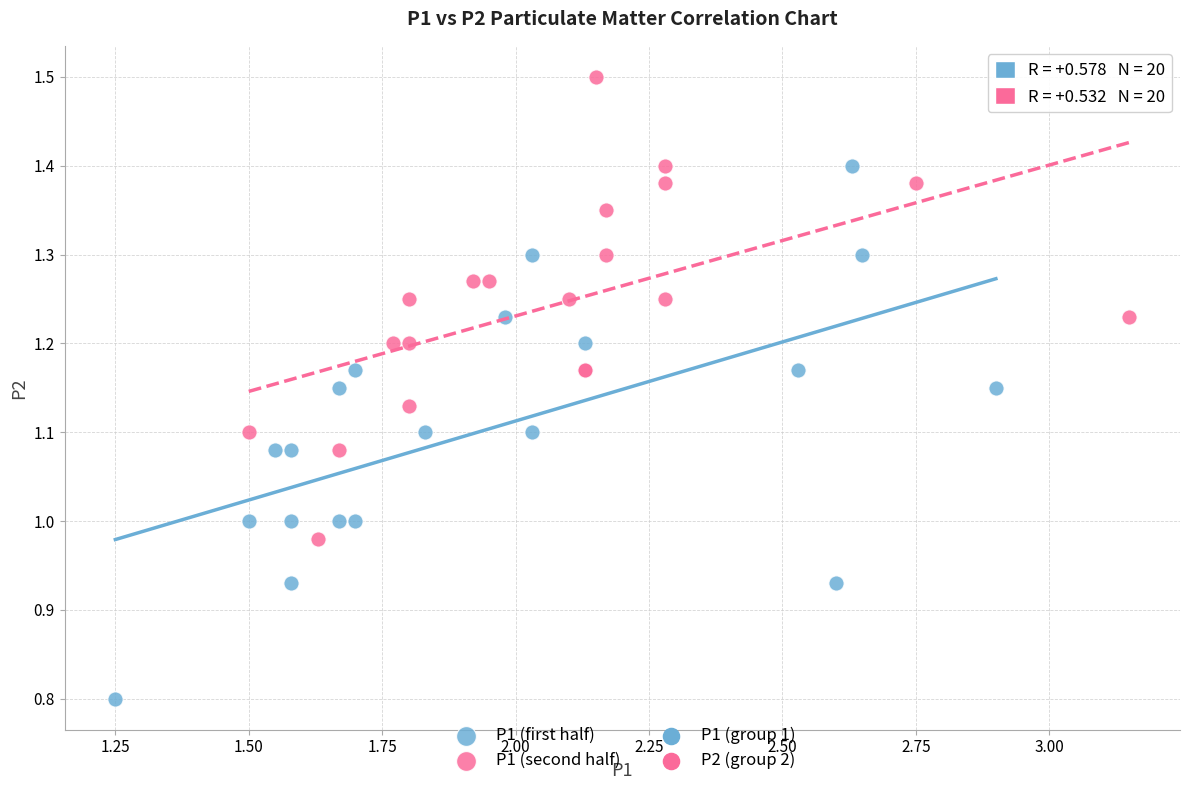

Which series reaches the maximum Y coordinate?

P1 (second half)